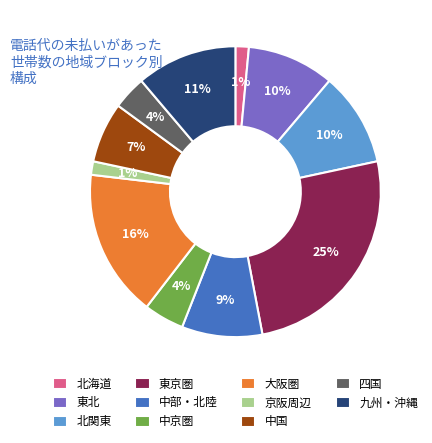

To the nearest percent, what is the difference between the largest and smallest slice percentages?

24%